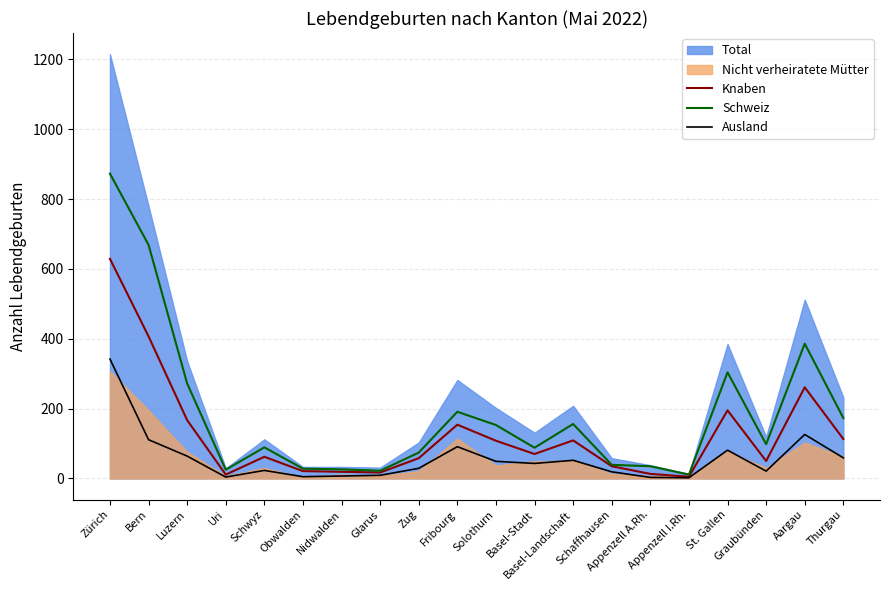

Where is Schweiz nearest to the value 442?

Aargau